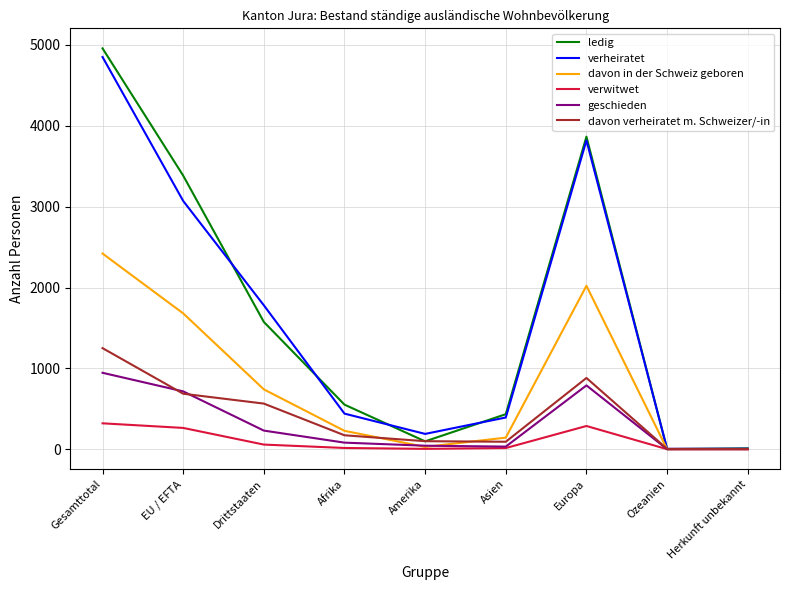

List the series in order of their peak value, lowest first.

verwitwet, geschieden, davon verheiratet m. Schweizer/-in, davon in der Schweiz geboren, verheiratet, ledig